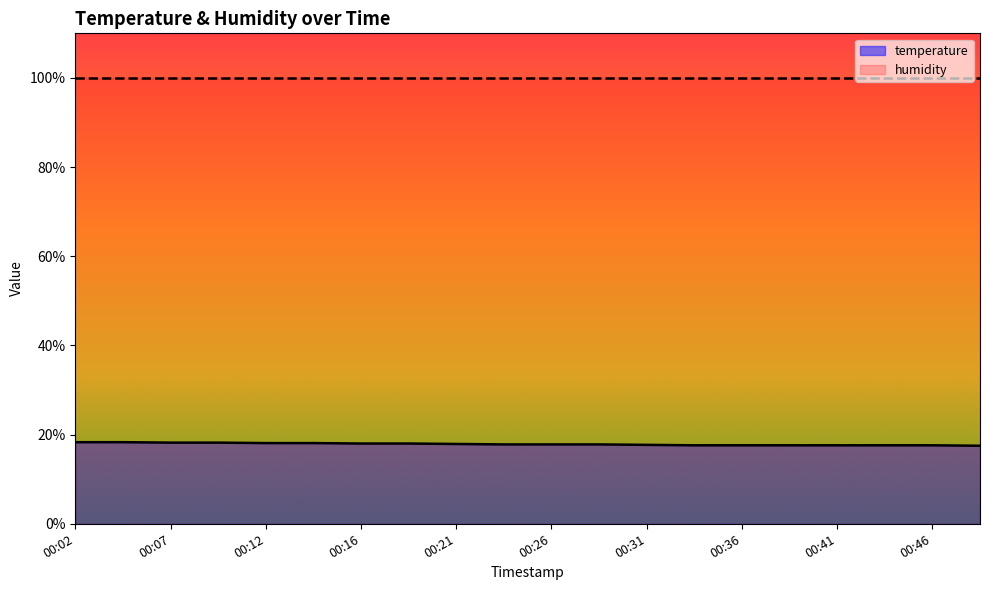

What is the value of the 10th point from the left?

17.8